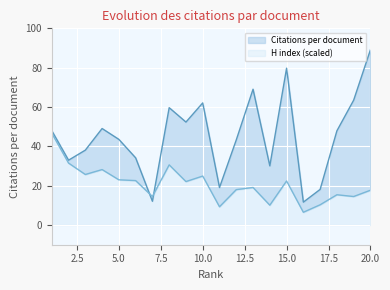

Which series has the widest spread of values?

Citations per document